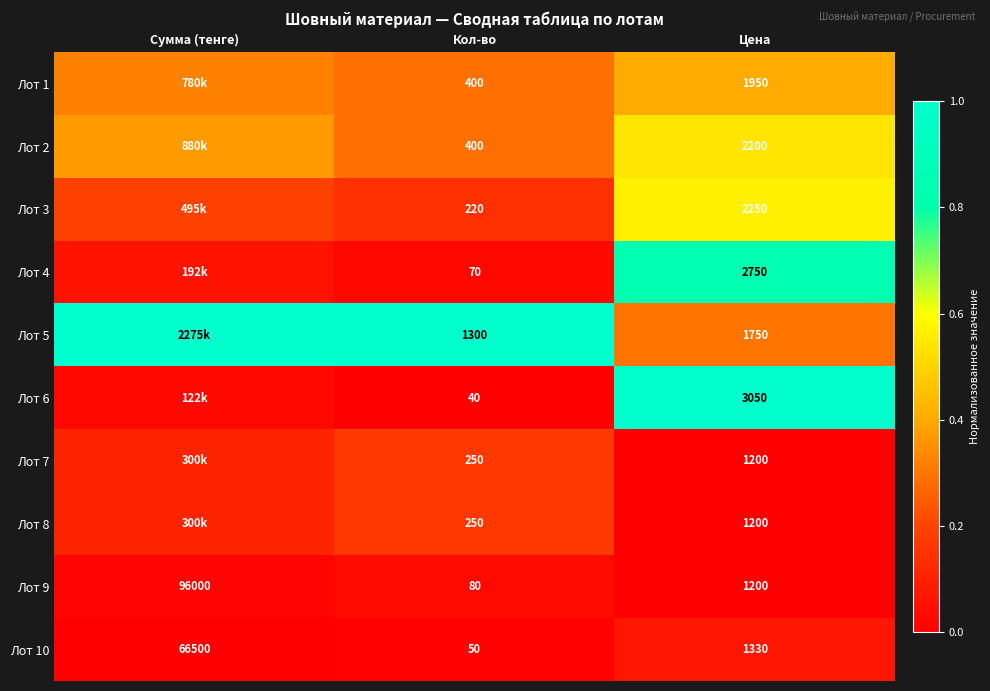

Is the value of Лот 8 at Кол-во greater than the value of Лот 9 at Кол-во?

Yes